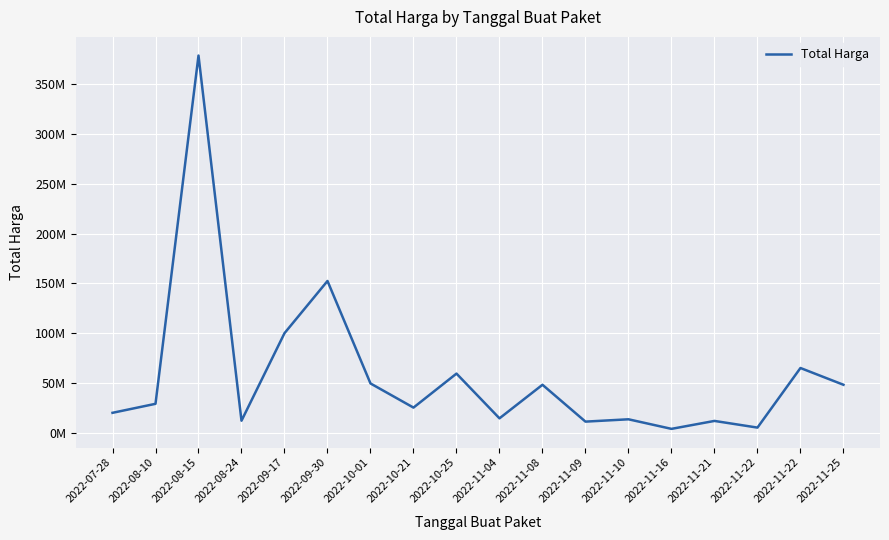

What is the ratio of the value at 2022-11-08 to the value at 2022-11-21?

4.1